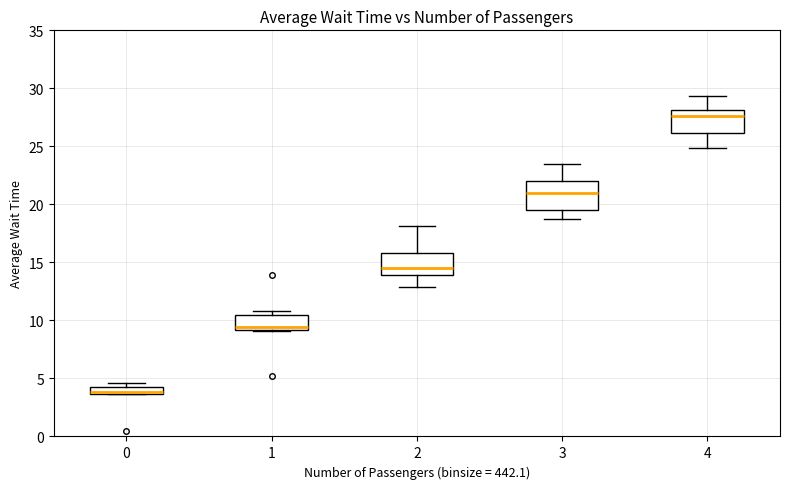

Which box's median line is the lowest?

0